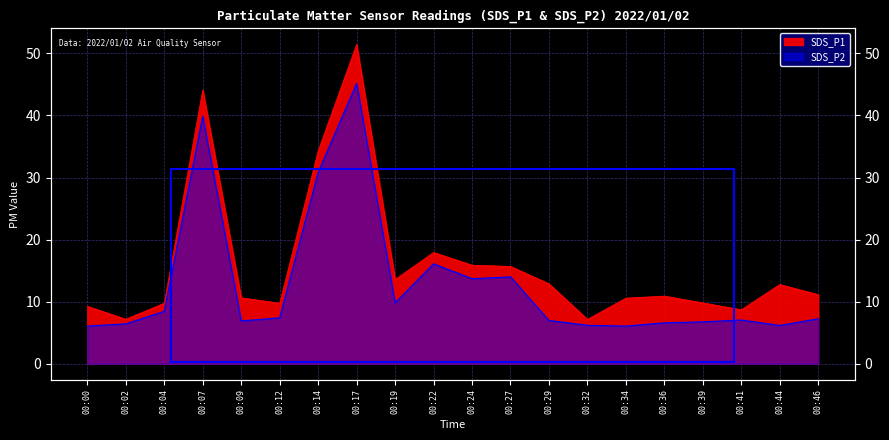

What is the average value of the SDS_P1 series?

16.2